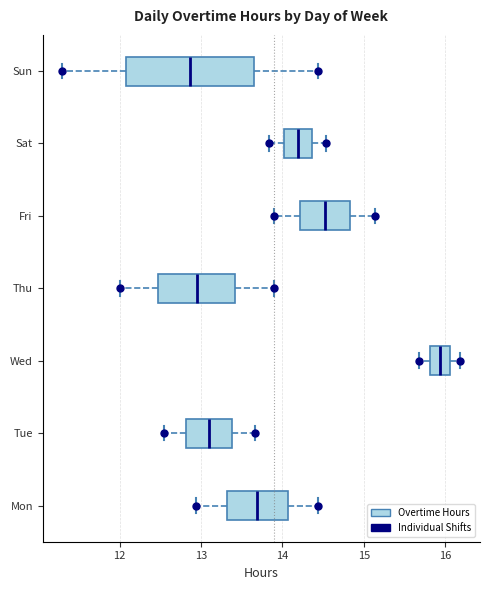

Reading bottom to top, read every box against the x-axis: the position of its median line, the range the box covers, and the ends of its whiskers. The values are not printed on the chart, so give them approximately, as read against the axis.

Mon: median 13.7, box 13.3 to 14.1, whiskers 12.9 to 14.4
Tue: median 13.1, box 12.8 to 13.4, whiskers 12.5 to 13.7
Wed: median 15.9, box 15.8 to 16.1, whiskers 15.7 to 16.2
Thu: median 12.9, box 12.5 to 13.4, whiskers 12.0 to 13.9
Fri: median 14.5, box 14.2 to 14.8, whiskers 13.9 to 15.1
Sat: median 14.2, box 14.0 to 14.4, whiskers 13.8 to 14.5
Sun: median 12.9, box 12.1 to 13.7, whiskers 11.3 to 14.4